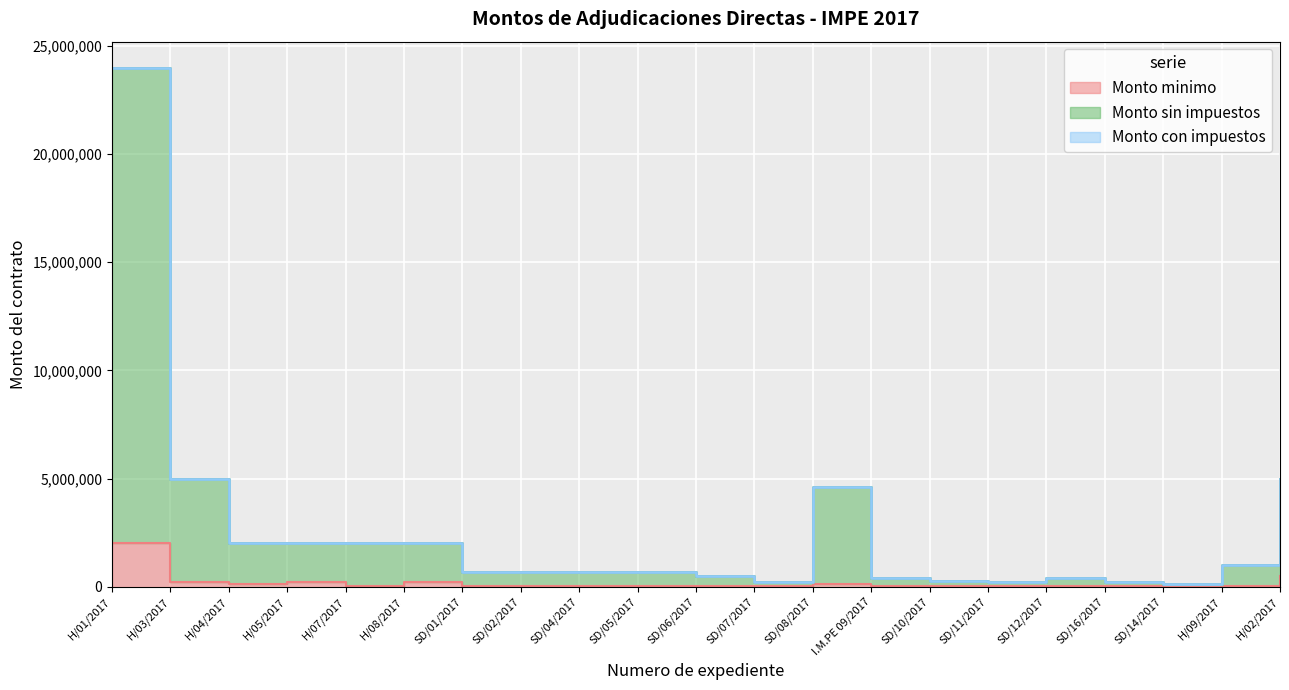

Is the value of Monto sin impuestos at H/08/2017 greater than the value of Monto minimo at SD/07/2017?

Yes